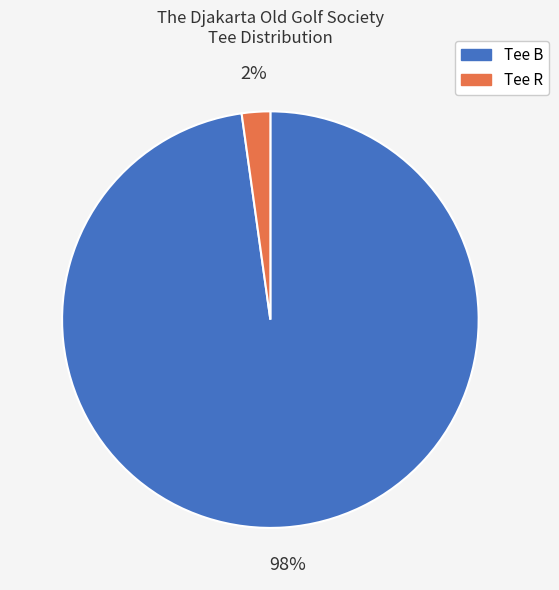

To the nearest percent, what is the average slice percentage?

50%